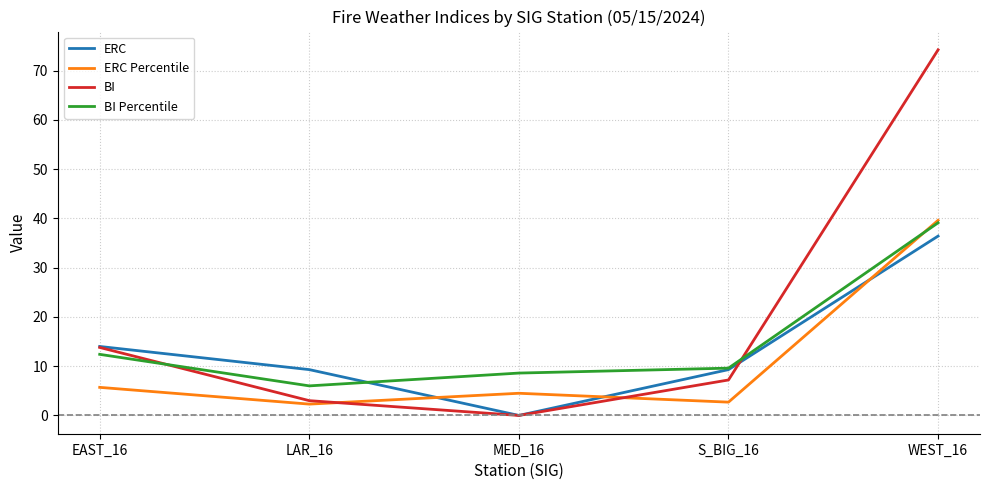

Where is the first local minimum for BI Percentile?

LAR_16